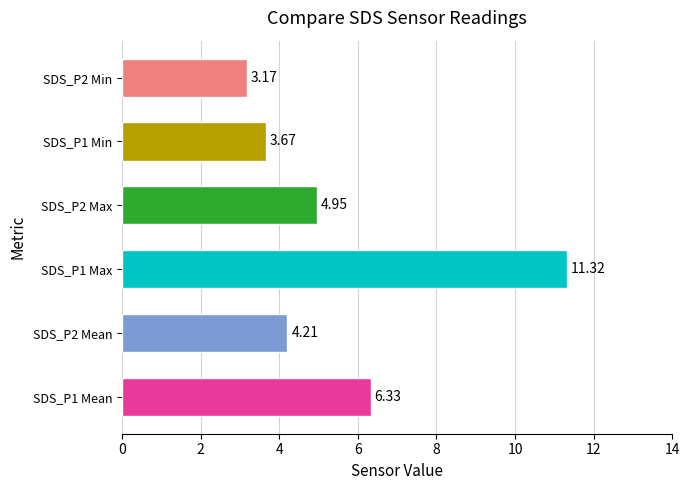

Between SDS_P1 Mean and SDS_P1 Max, which is larger?

SDS_P1 Max